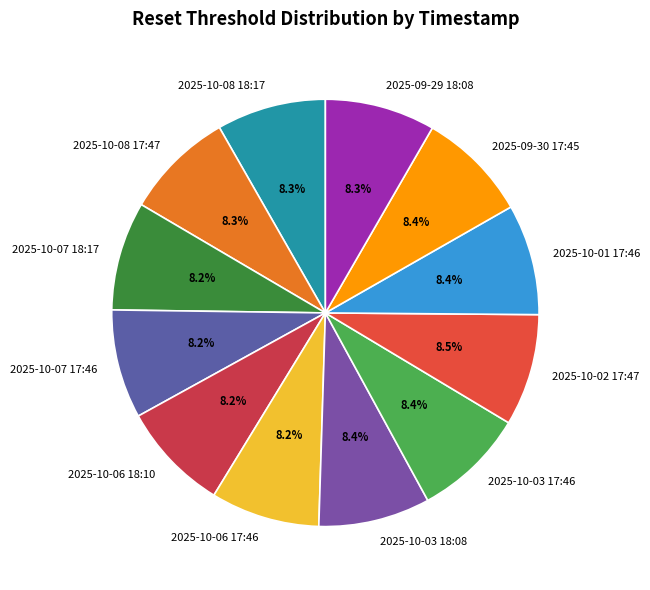

Approximately how many times larger is the value at 2025-10-02 17:47 compared to 2025-10-07 18:17?

1.0